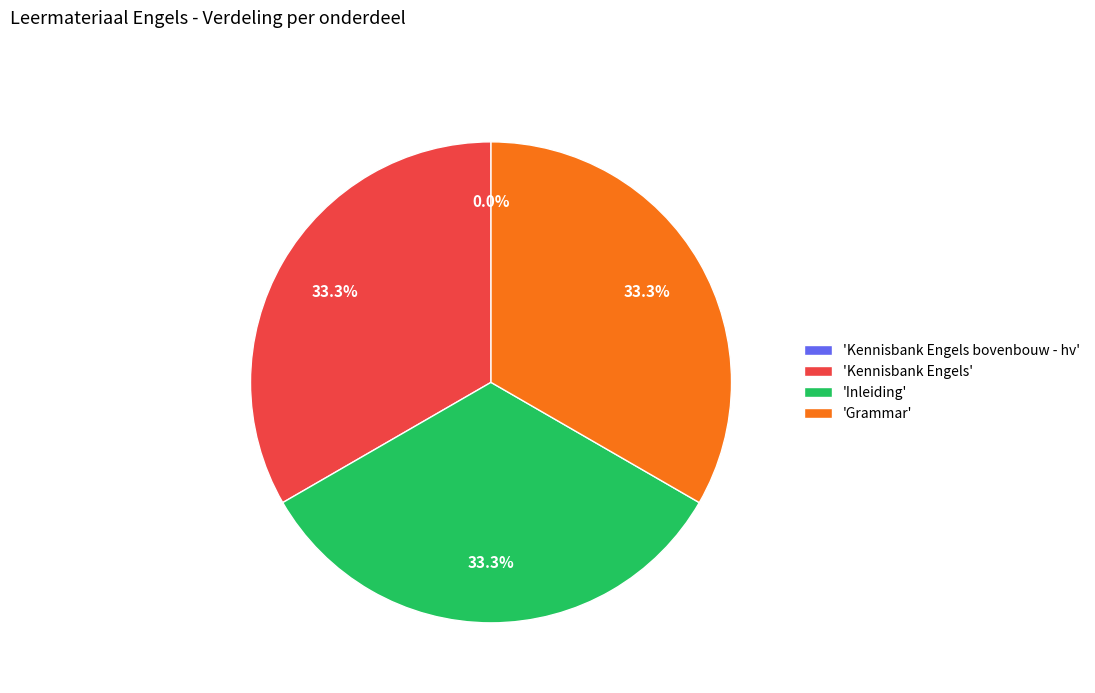

Does any single category account for the majority?

No